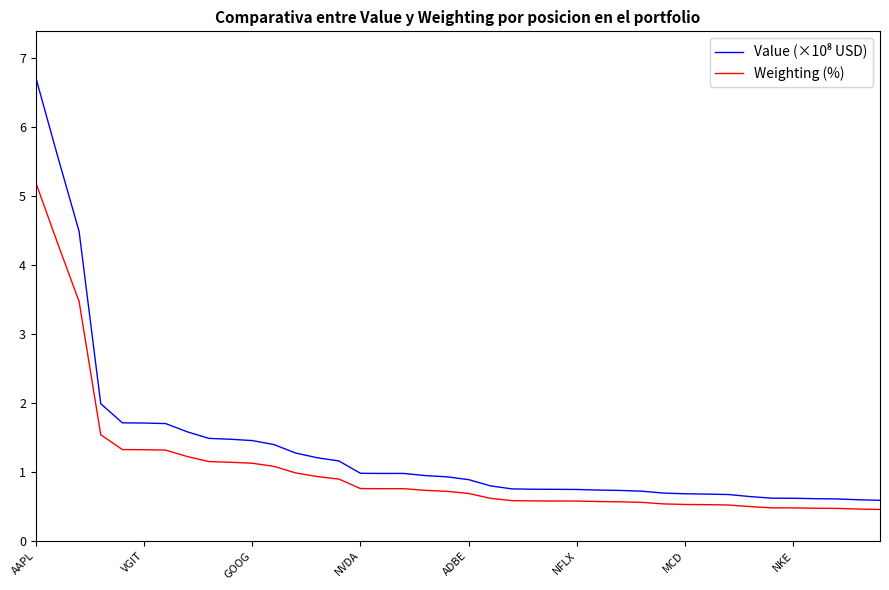

What is the maximum value shown in the chart?

6.7